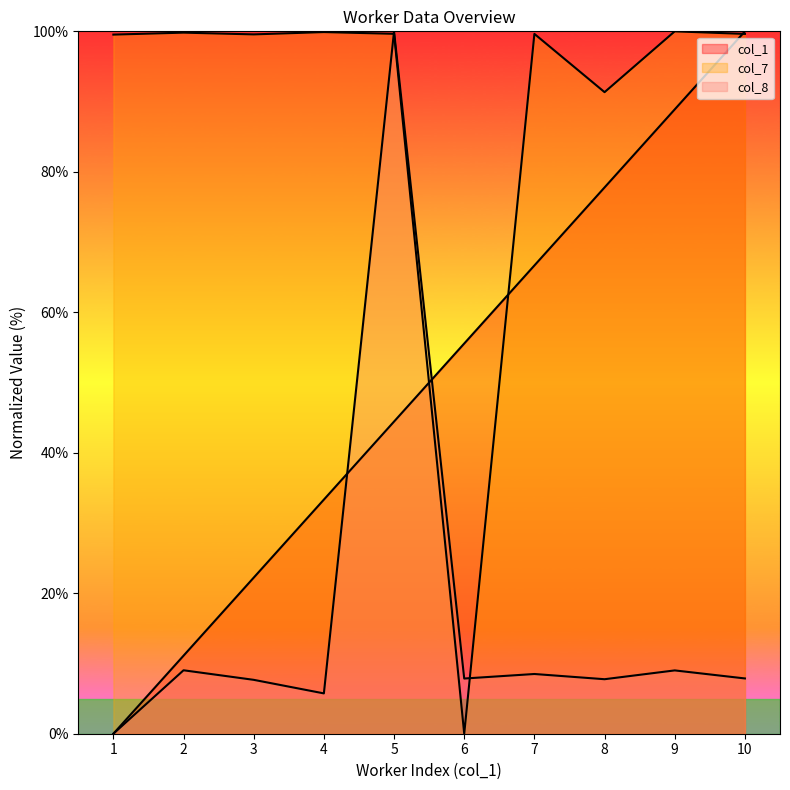

How many distinct data groups are displayed?

3